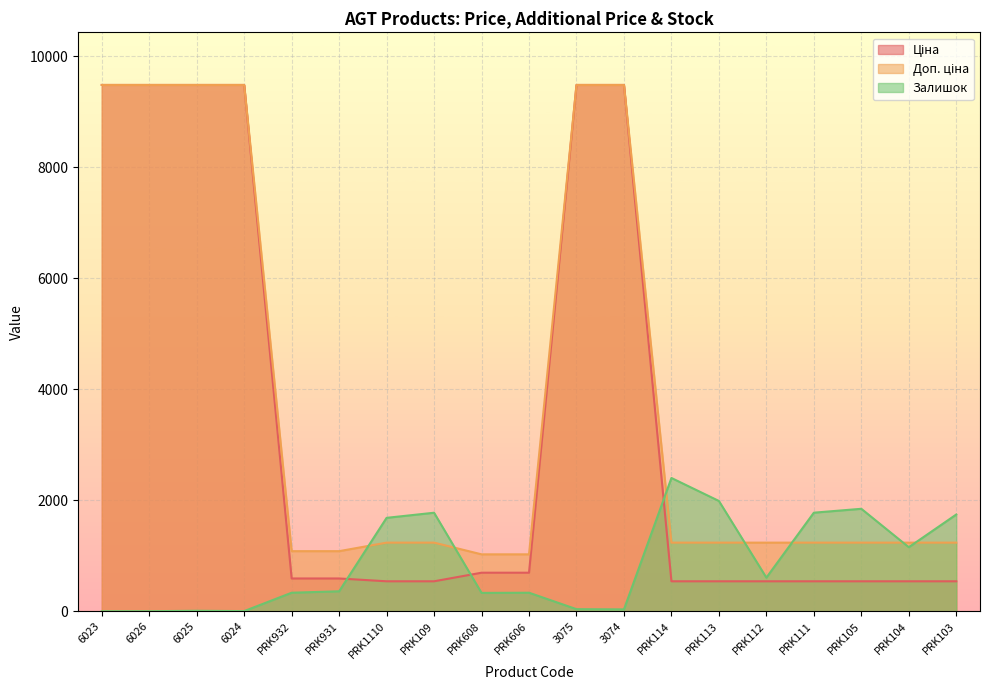

How many values in Залишок are above zero?

17